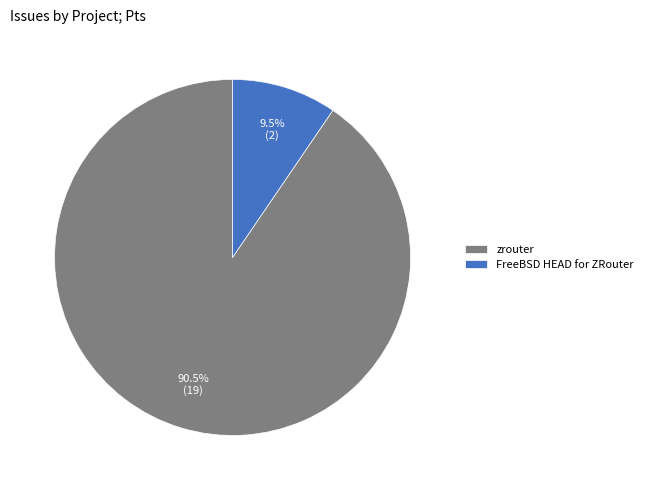

Is it true that FreeBSD HEAD for ZRouter is 22% of the pie?

False